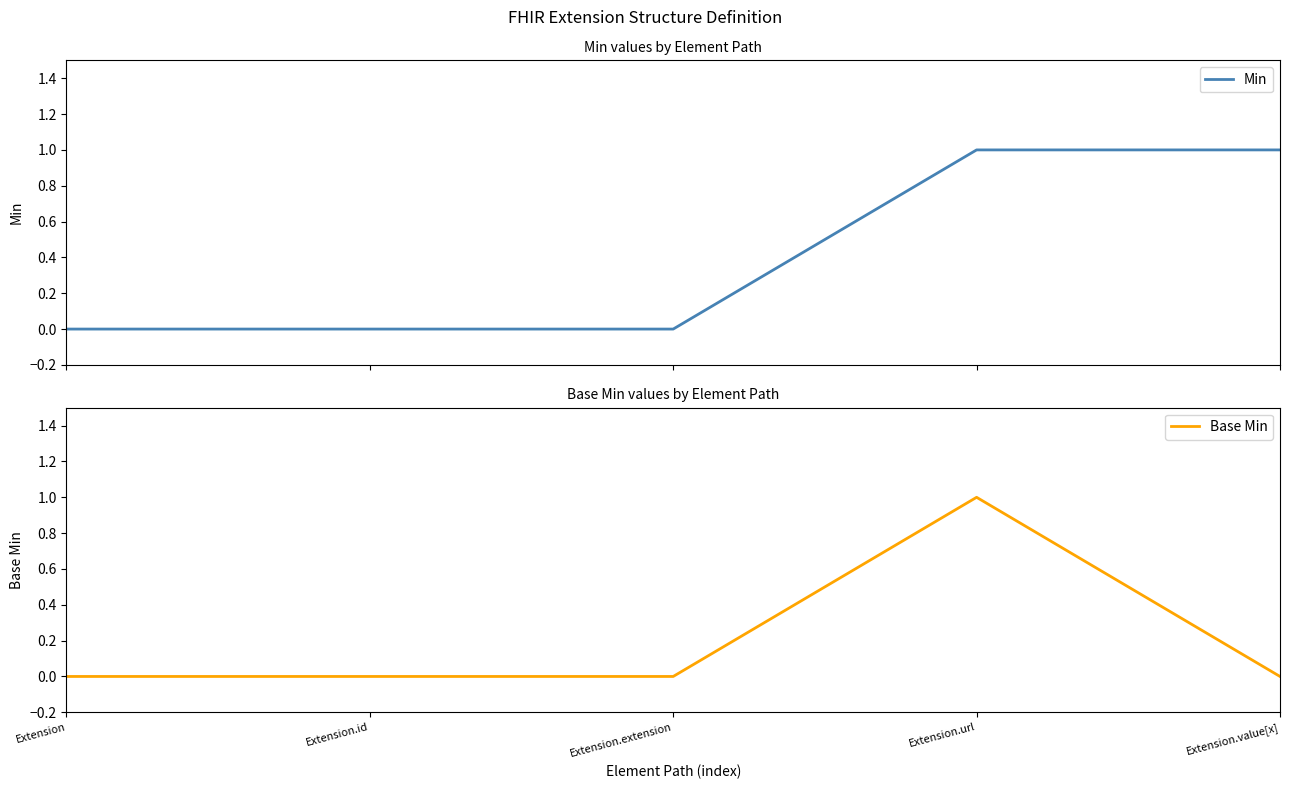

At which category does the chart reach its peak across all series?

Extension.url